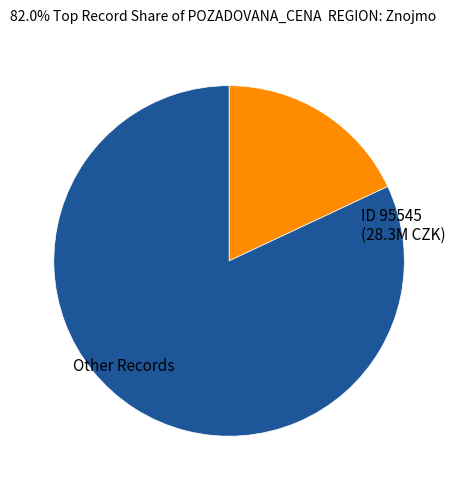

Which slice is the largest?

95545